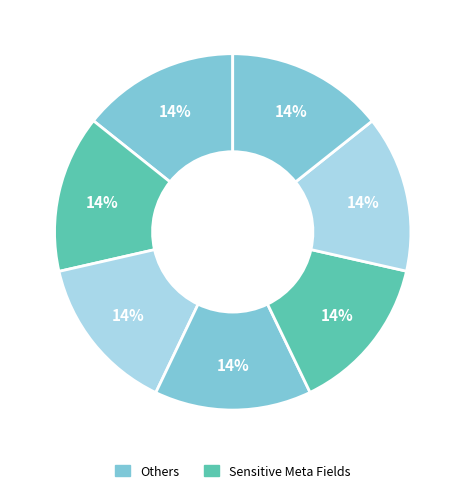

How many slices are in this pie chart?

7